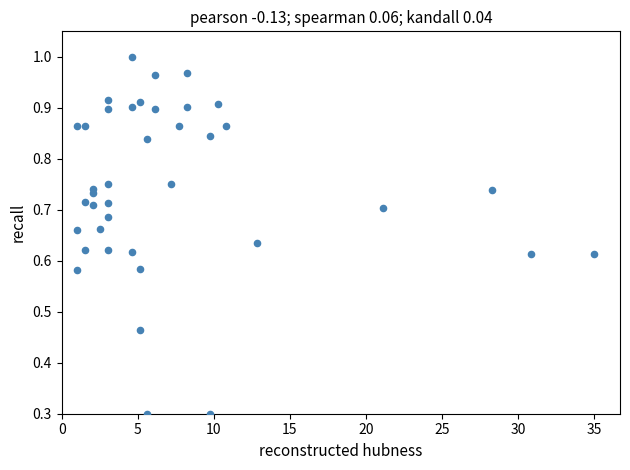

What is the range of X values (max minus min)?

34.0